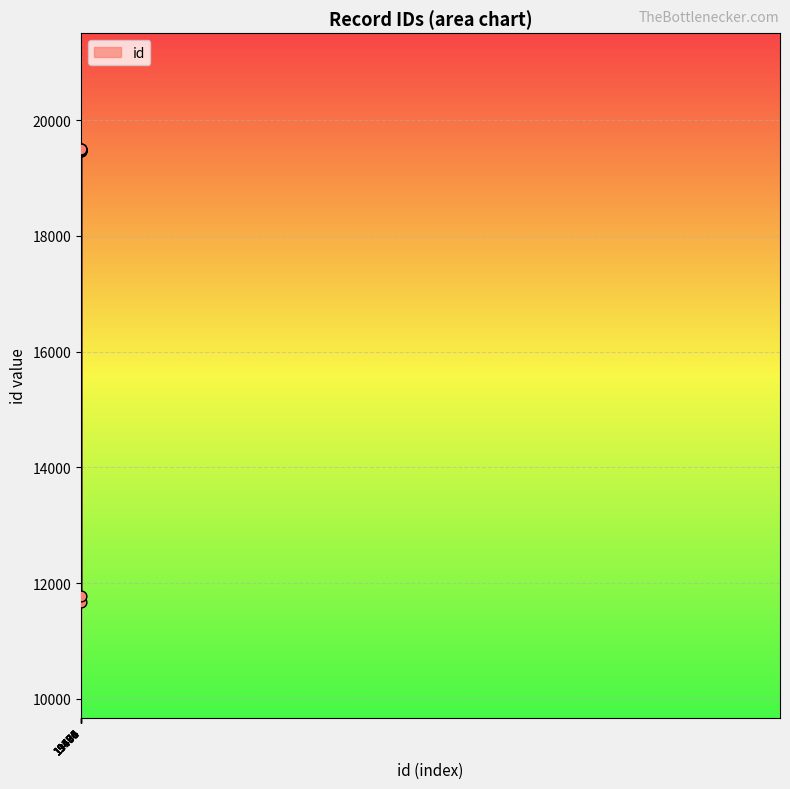

What is the difference between the maximum and minimum values?

7832